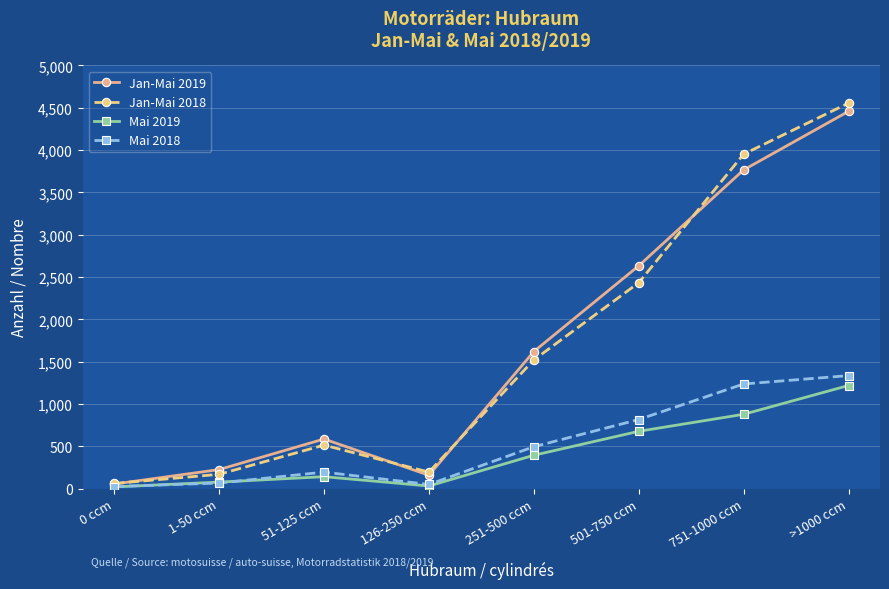

Is the value of Mai 2018 at 501-750 ccm greater than the value of Jan-Mai 2019 at >1000 ccm?

No